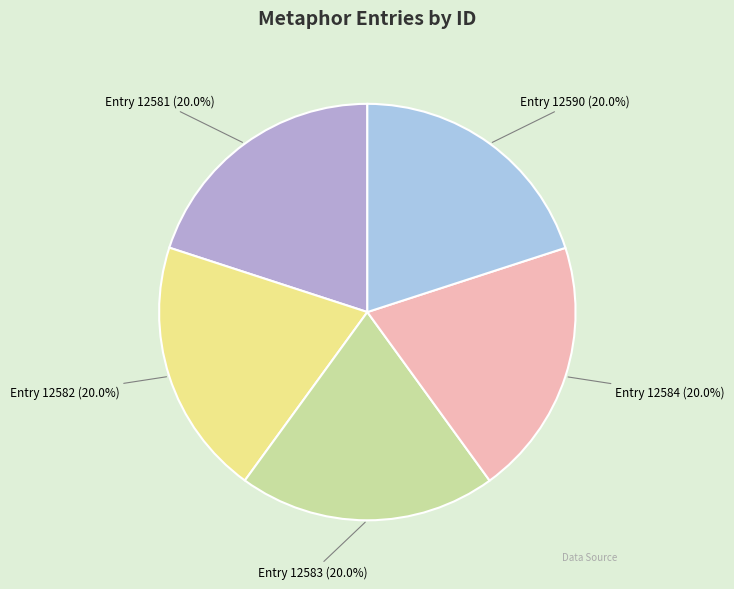

What is the ratio of the value at Entry 12590 to the value at Entry 12584?

1.0